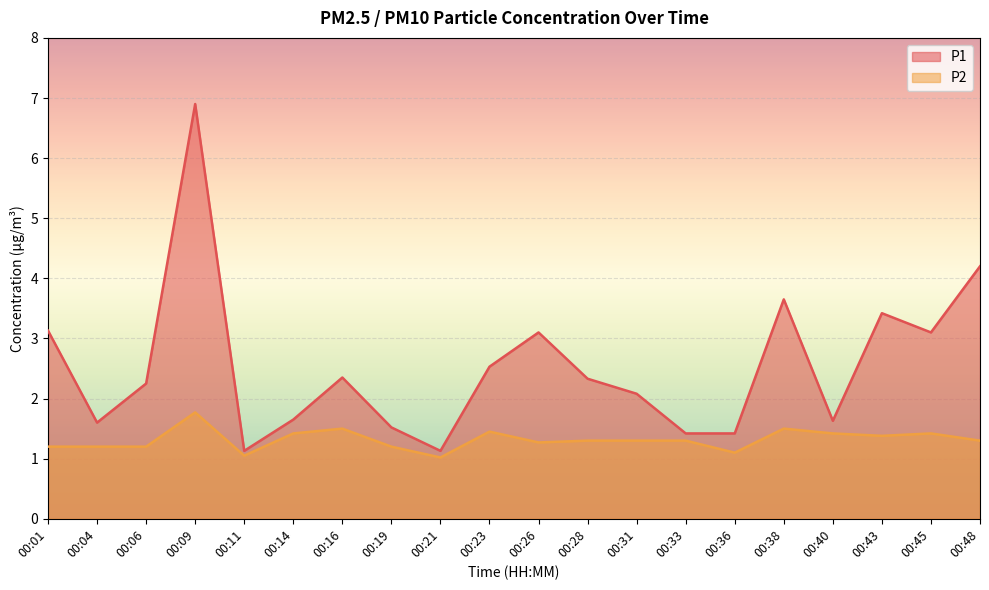

Which series has the largest total across all categories?

P1